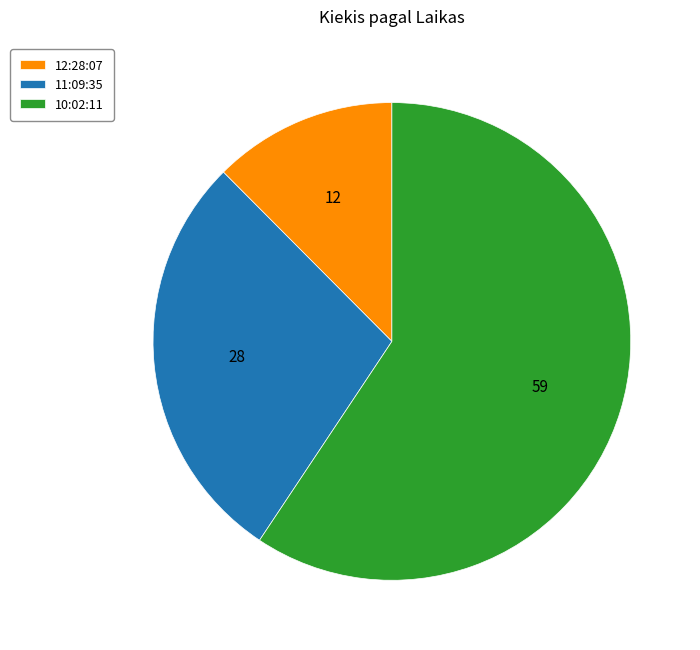

Do 10:02:11 and 11:09:35 together represent more than half of the pie?

Yes